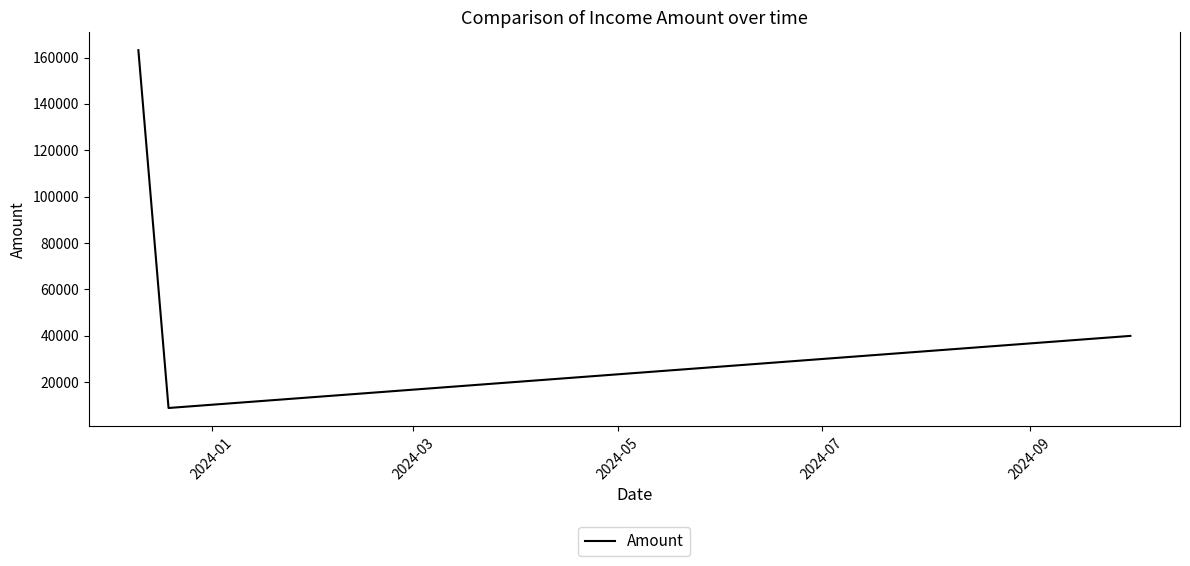

What is the smallest value displayed?

8925